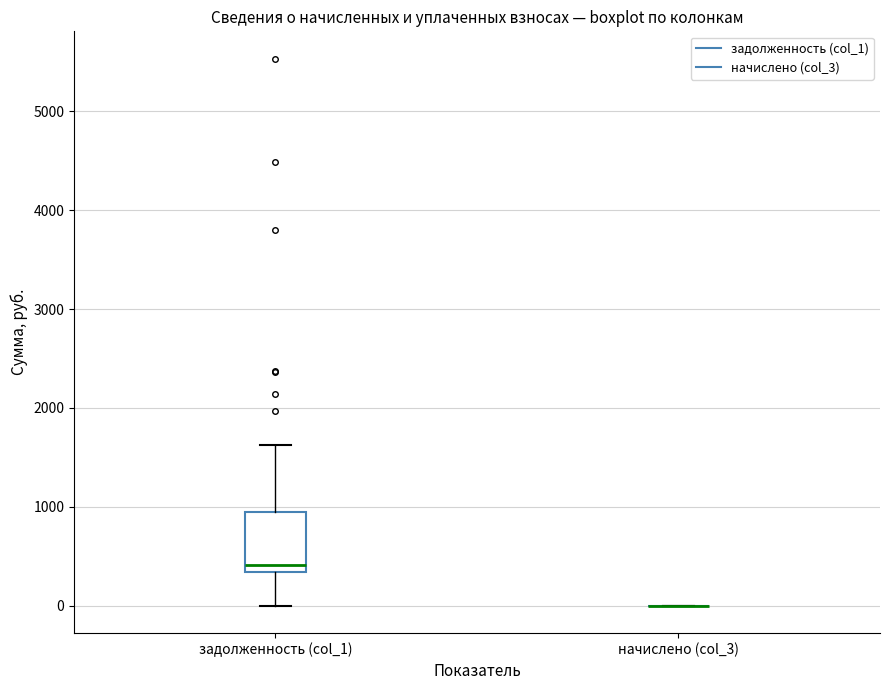

Reading left to right, read every box against the y-axis: the position of its median line, the range the box covers, and the ends of its whiskers. The values are not printed on the chart, so give them approximately, as read against the axis.

задолженность (col_1): median 400, box 300 to 900, whiskers 0 to 1600
начислено (col_3): box collapsed to a line at 0, whiskers 0 to 0